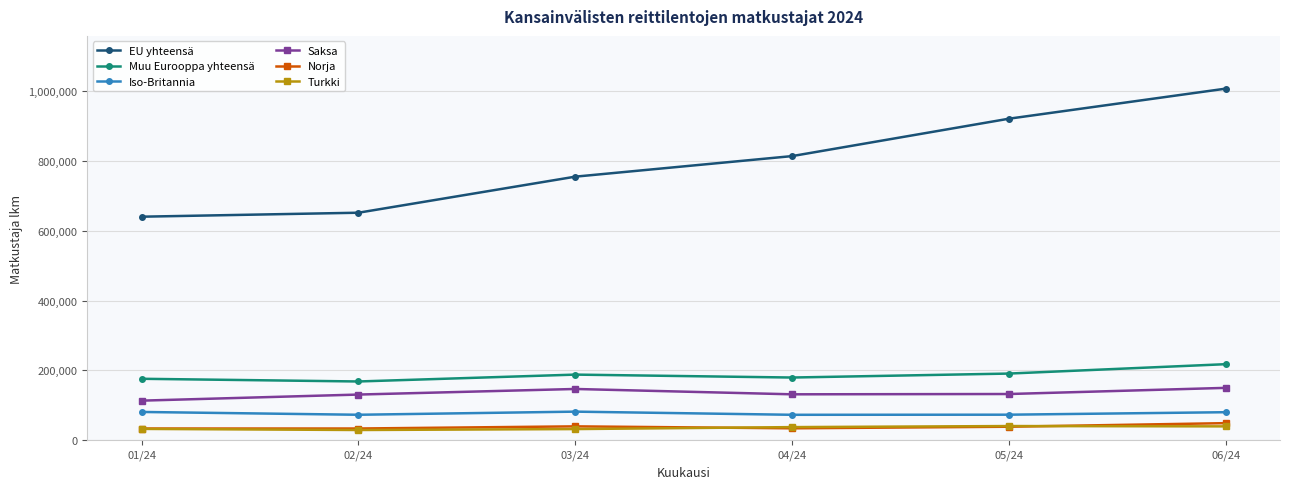

What is the minimum value shown in the chart?

29254